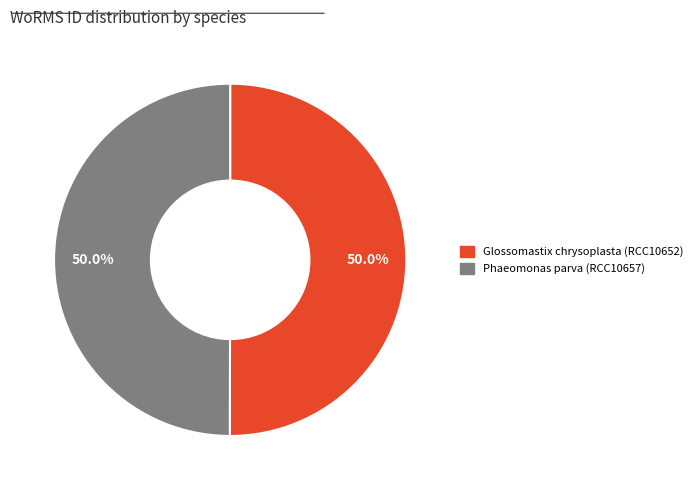

True or false: Phaeomonas parva (RCC10657) accounts for 50% of the total.

True